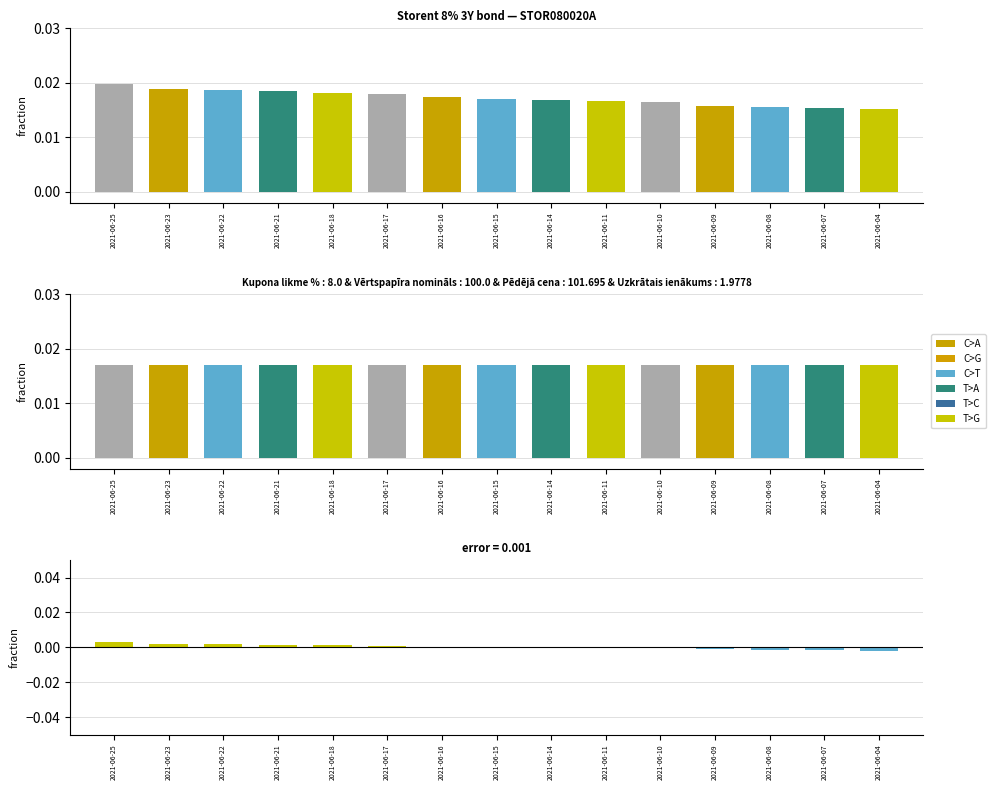

What is the sum of all Uzkrātais ienākums values?

0.3